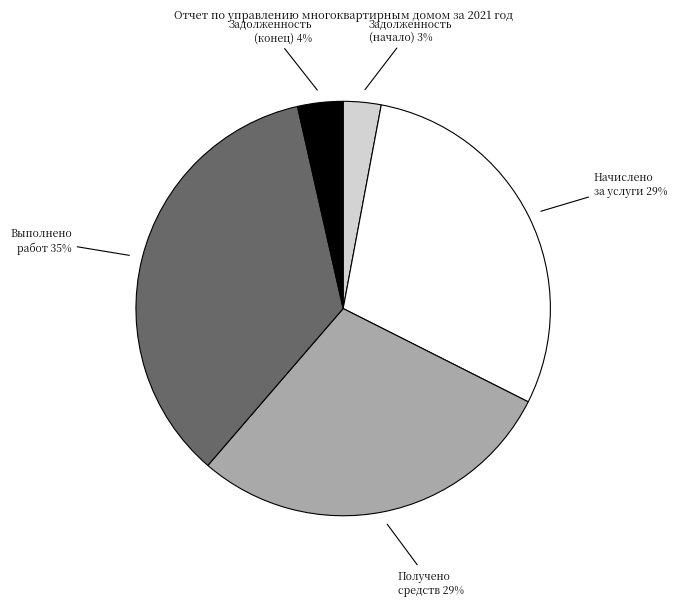

To the nearest percent, what is the average slice percentage?

20%